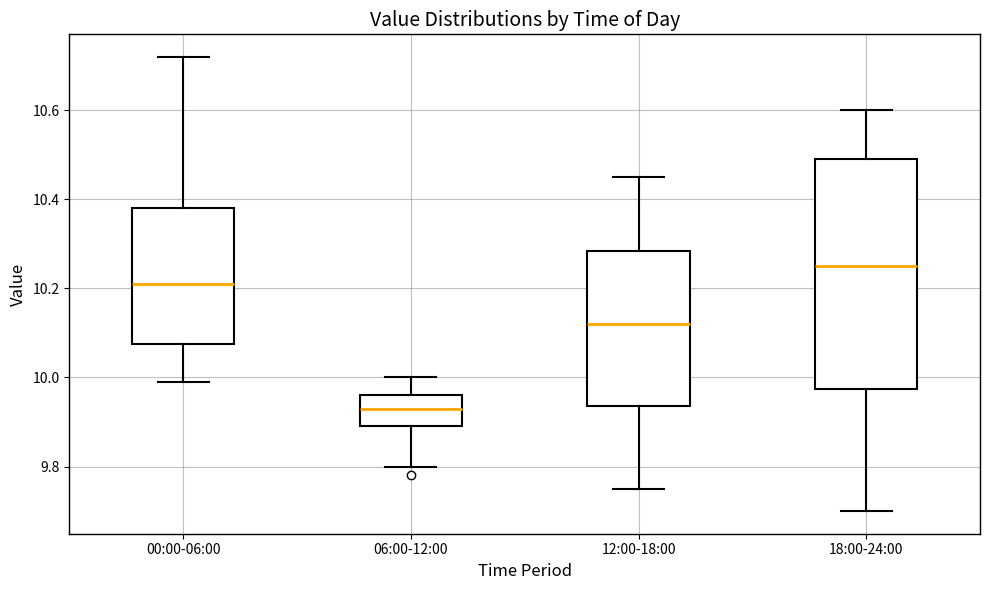

Where is the upper edge of the box for 00:00-06:00 on the y-axis? The values are not printed on the chart, so give them approximately, as read against the axis.

10.38